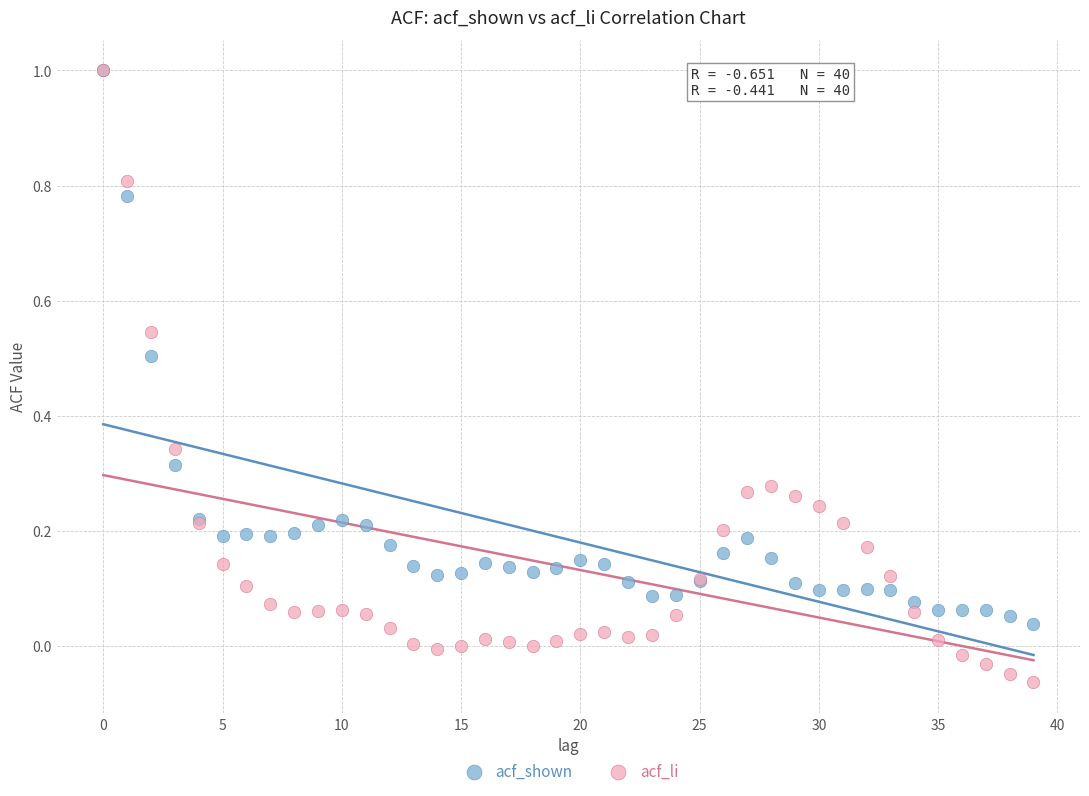

Which series contains the lowest Y value?

acf_li